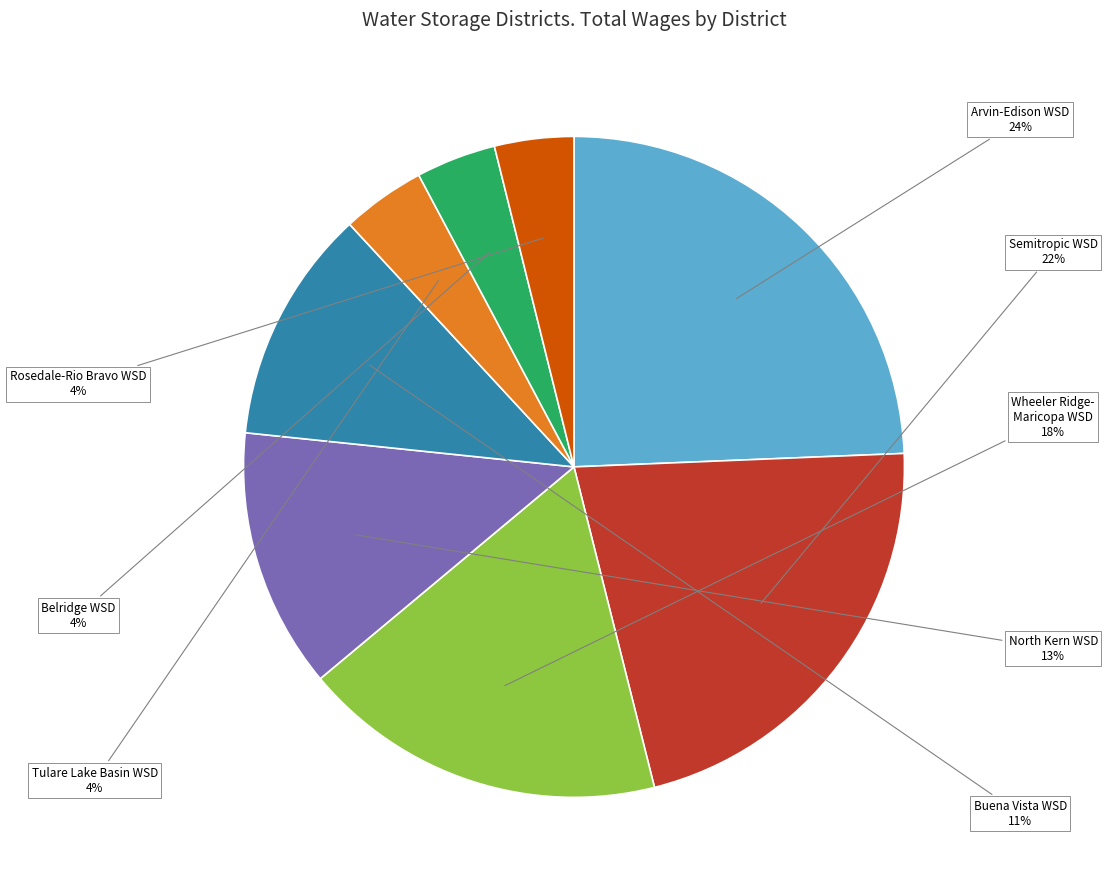

To the nearest percent, what is the average slice percentage?

12%